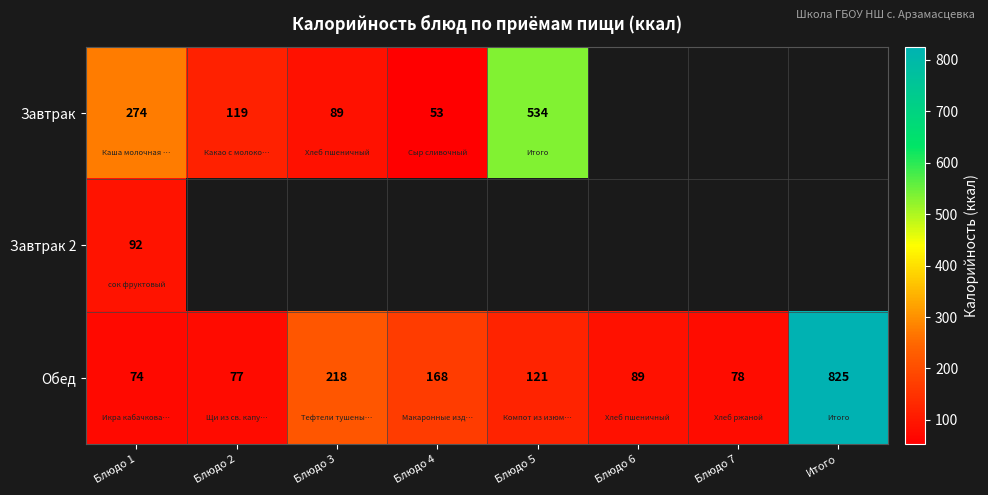

Where does the Обед series first go above 121?

Блюдо 3